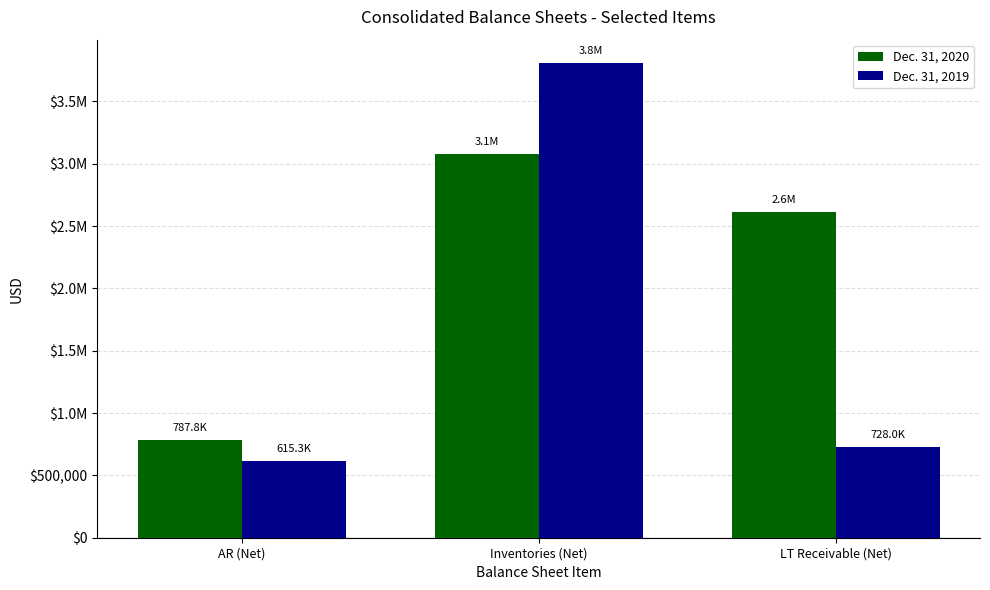

What is the label of the 2nd bar from the right?

Inventories (Net)